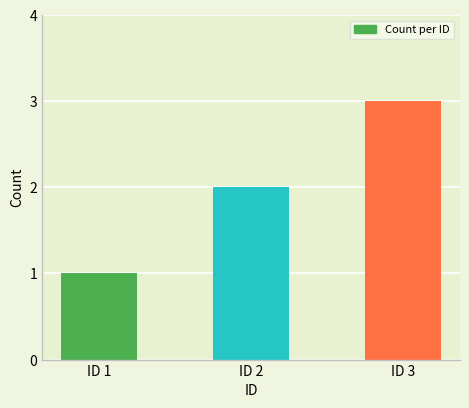

What is the minimum value shown in the chart?

1